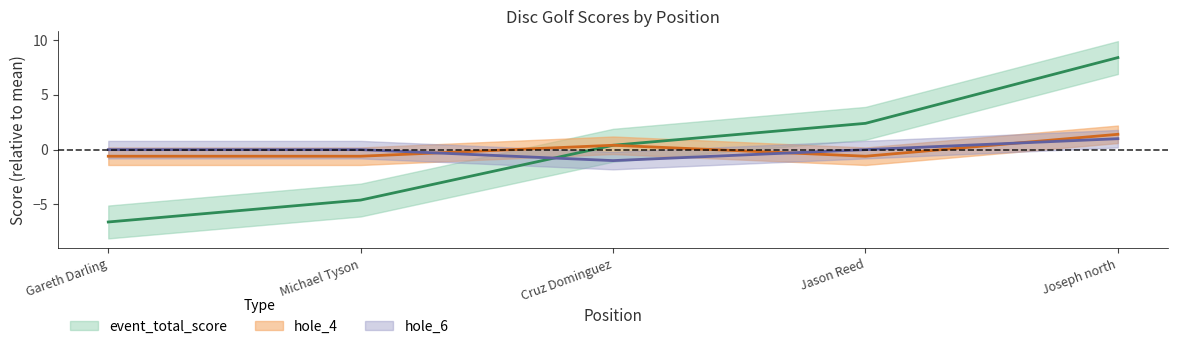

How many values in the hole_4 series are below 0?

3